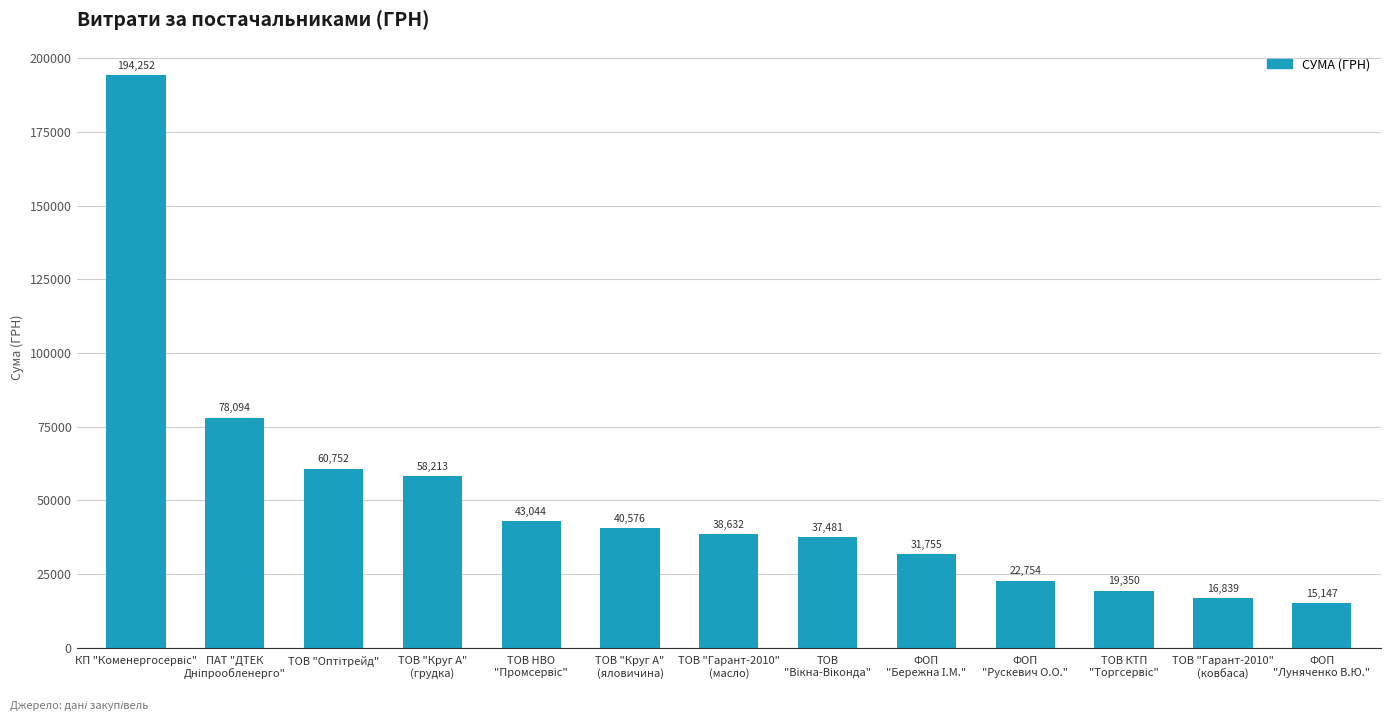

Are the bars horizontal?

No